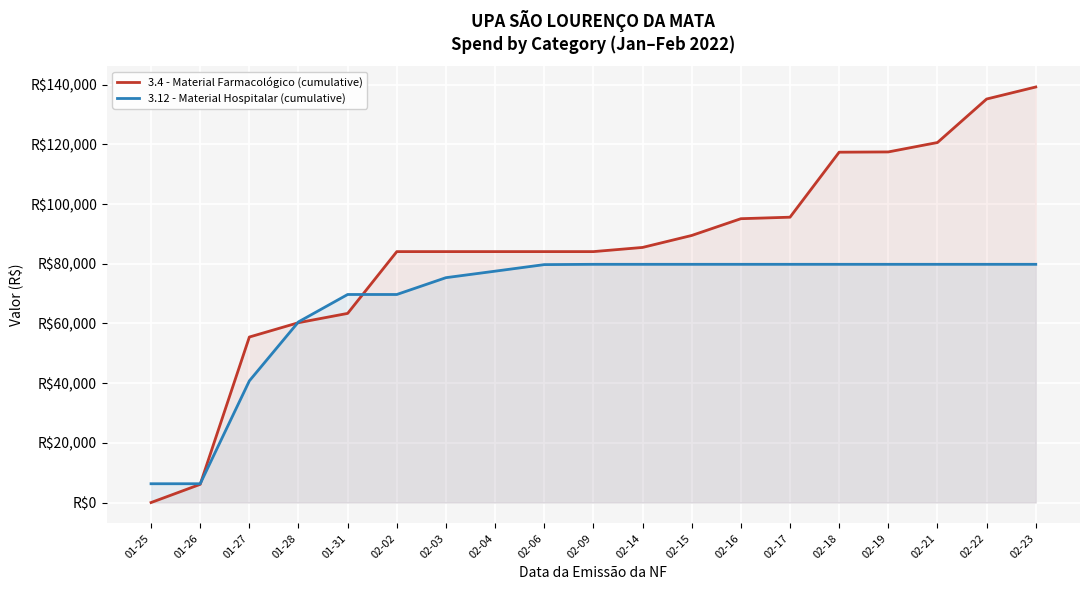

List the series in order of their peak value, highest first.

3.4 - Material Farmacológico (cumulative), 3.12 - Material Hospitalar (cumulative)